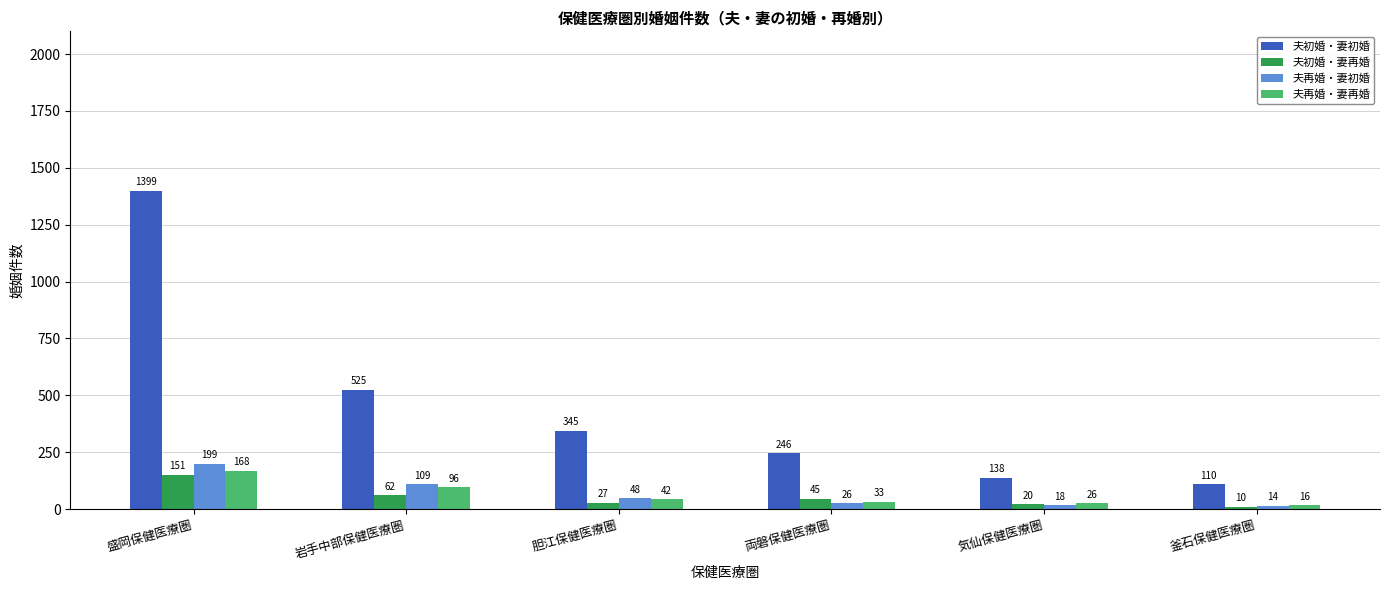

What is the label of the 5th bar from the right?

岩手中部保健医療圏